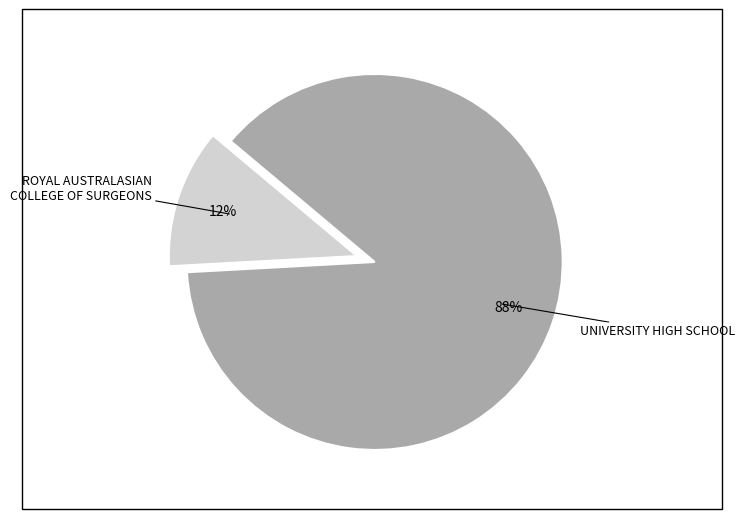

Does ROYAL AUSTRALASIAN COLLEGE OF SURGEONS account for over 50% of the chart?

No